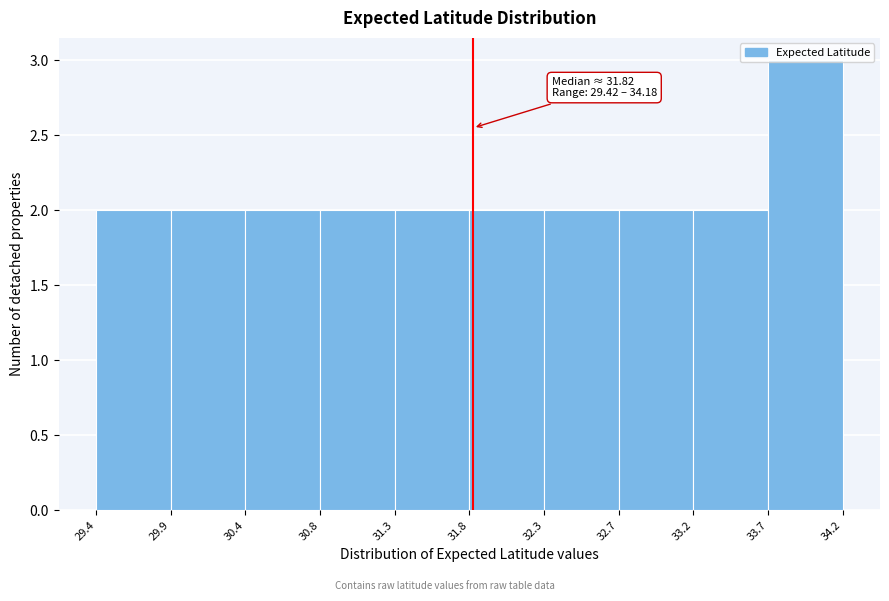

Over which range of the x-axis is the bar tallest?

33.7 to 34.2